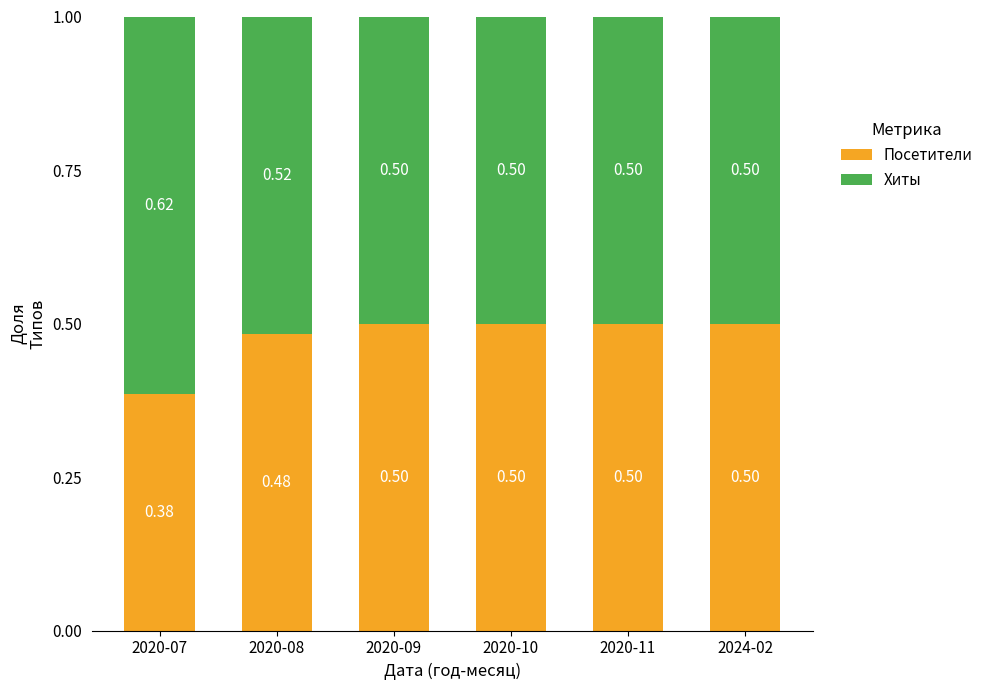

Count the Посетители values in the range 0 to 1.

6